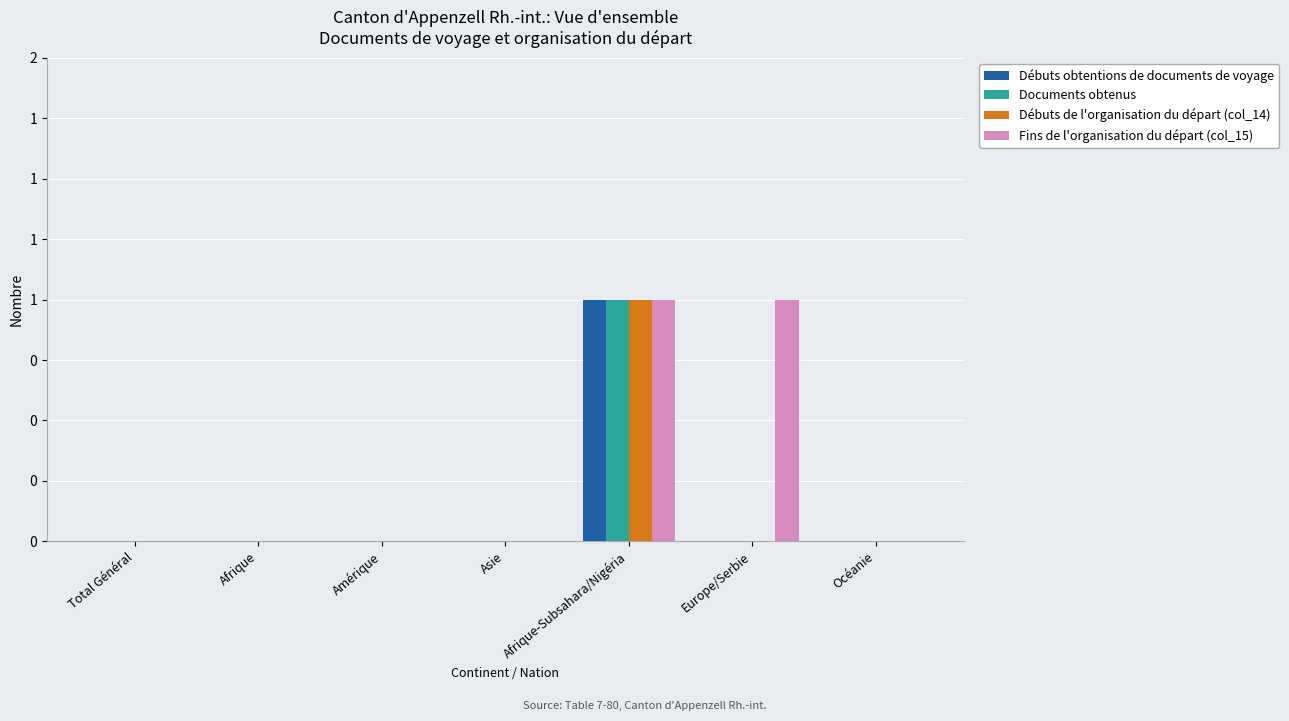

Reading right to left, list all the values displayed in this chart.

Débuts obtentions de documents de voyage: Océanie=0	Europe/Serbie=0	Afrique-Subsahara/Nigéria=1	Asie=0	Amérique=0	Afrique=0	Total Général=0
Documents obtenus: Océanie=0	Europe/Serbie=0	Afrique-Subsahara/Nigéria=1	Asie=0	Amérique=0	Afrique=0	Total Général=0
Débuts de l'organisation du départ (col_14): Océanie=0	Europe/Serbie=0	Afrique-Subsahara/Nigéria=1	Asie=0	Amérique=0	Afrique=0	Total Général=0
Fins de l'organisation du départ (col_15): Océanie=0	Europe/Serbie=1	Afrique-Subsahara/Nigéria=1	Asie=0	Amérique=0	Afrique=0	Total Général=0